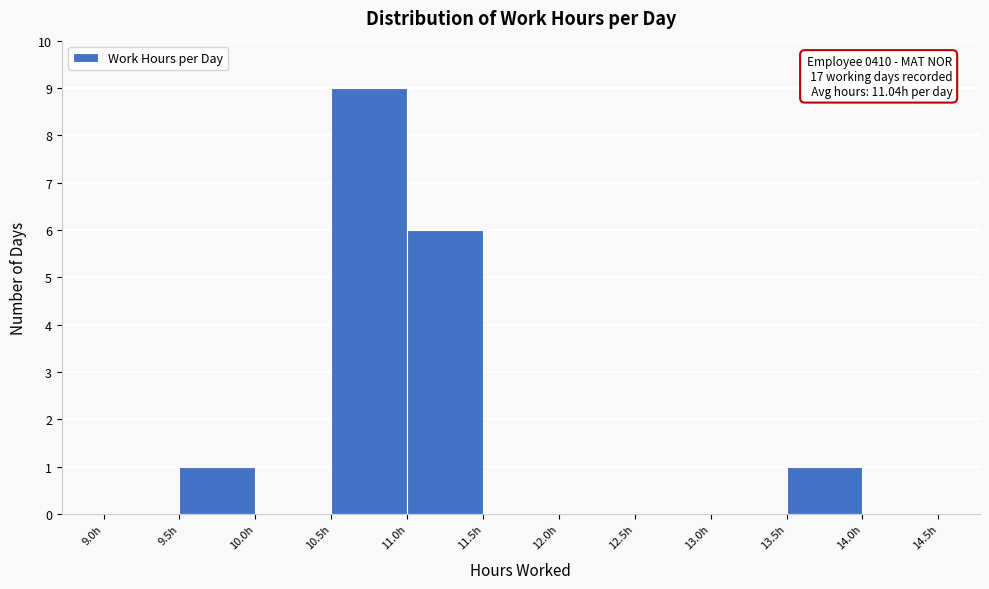

Over which range of the x-axis is the bar tallest?

10.5 to 11.0